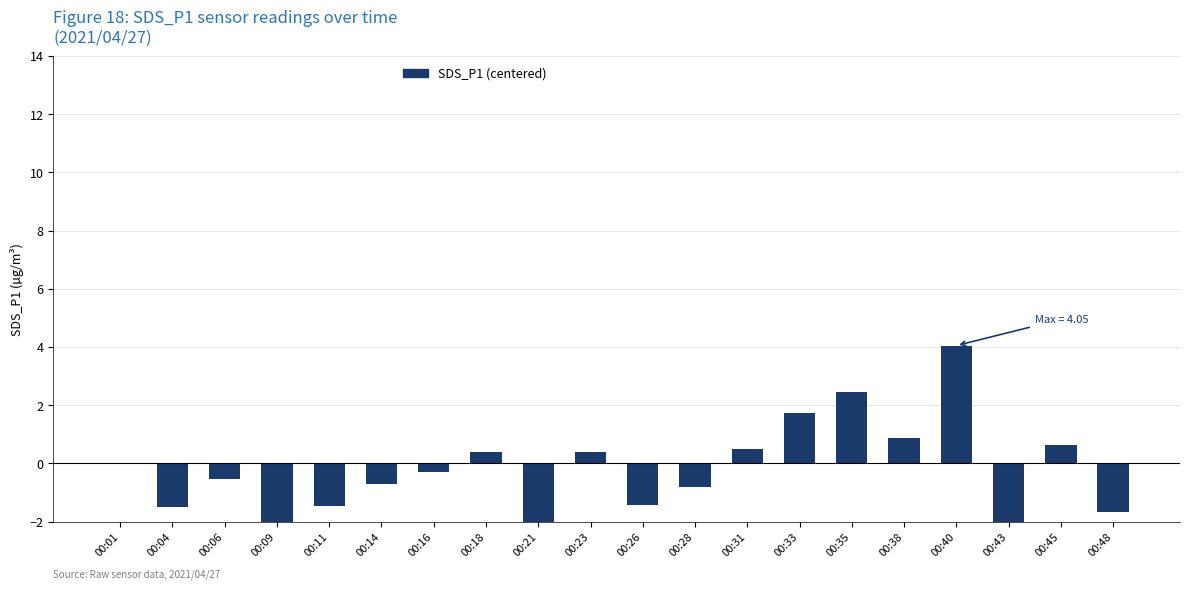

How many positive values are there?

8